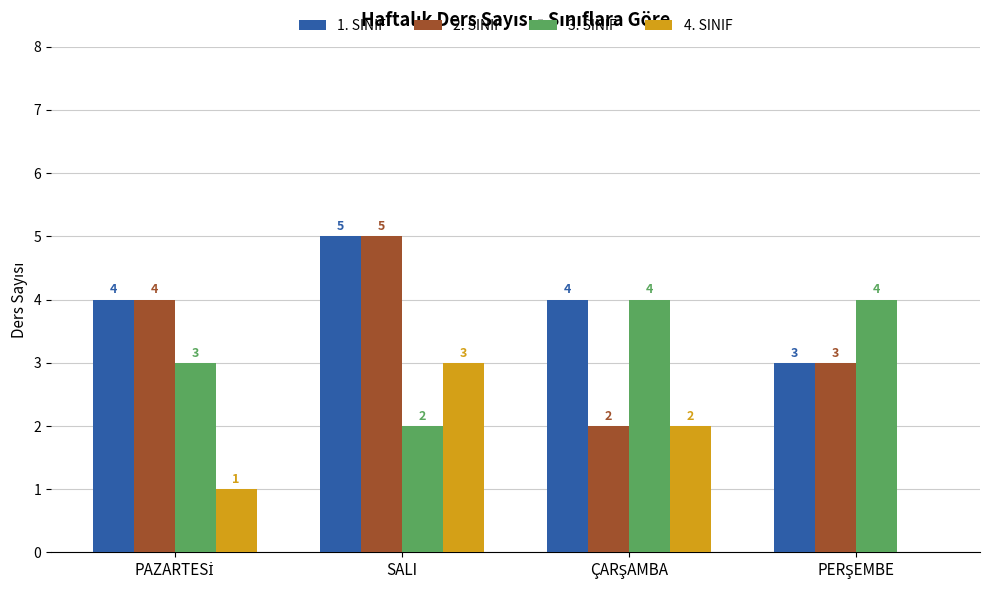

Does the chart contain stacked bars?

No